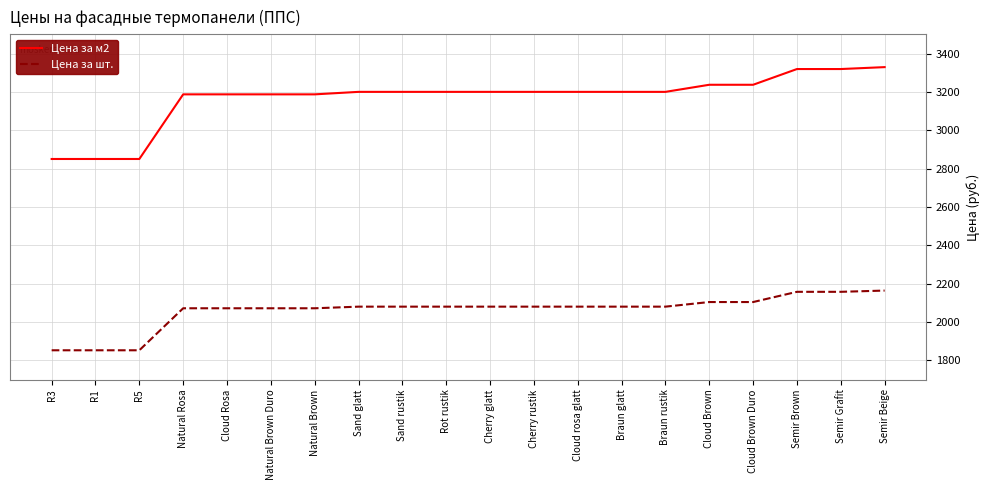

What value does the Цена за м2 series have at Sand glatt?

3200.0